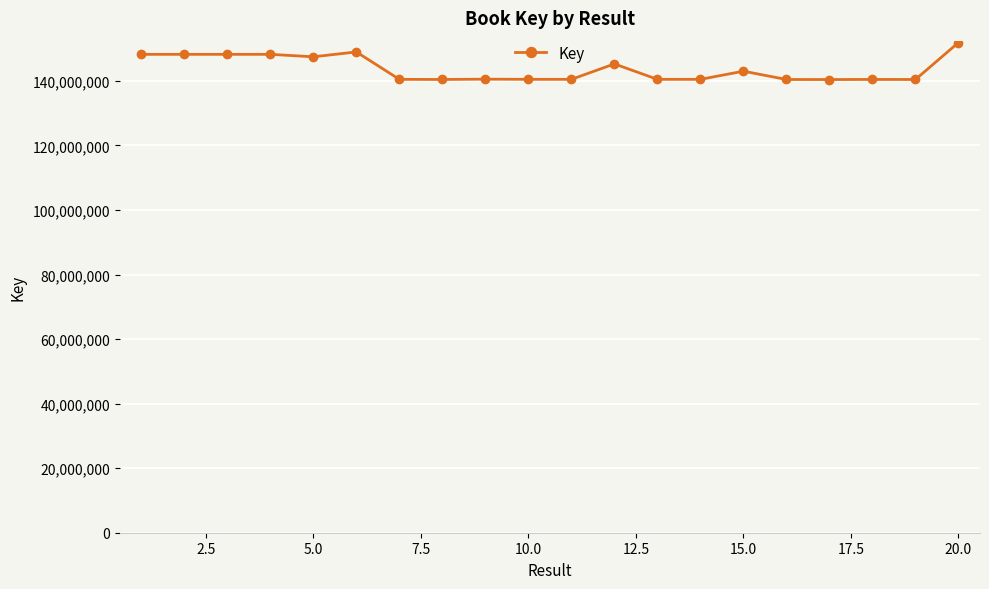

What is the smallest value displayed?

140407809